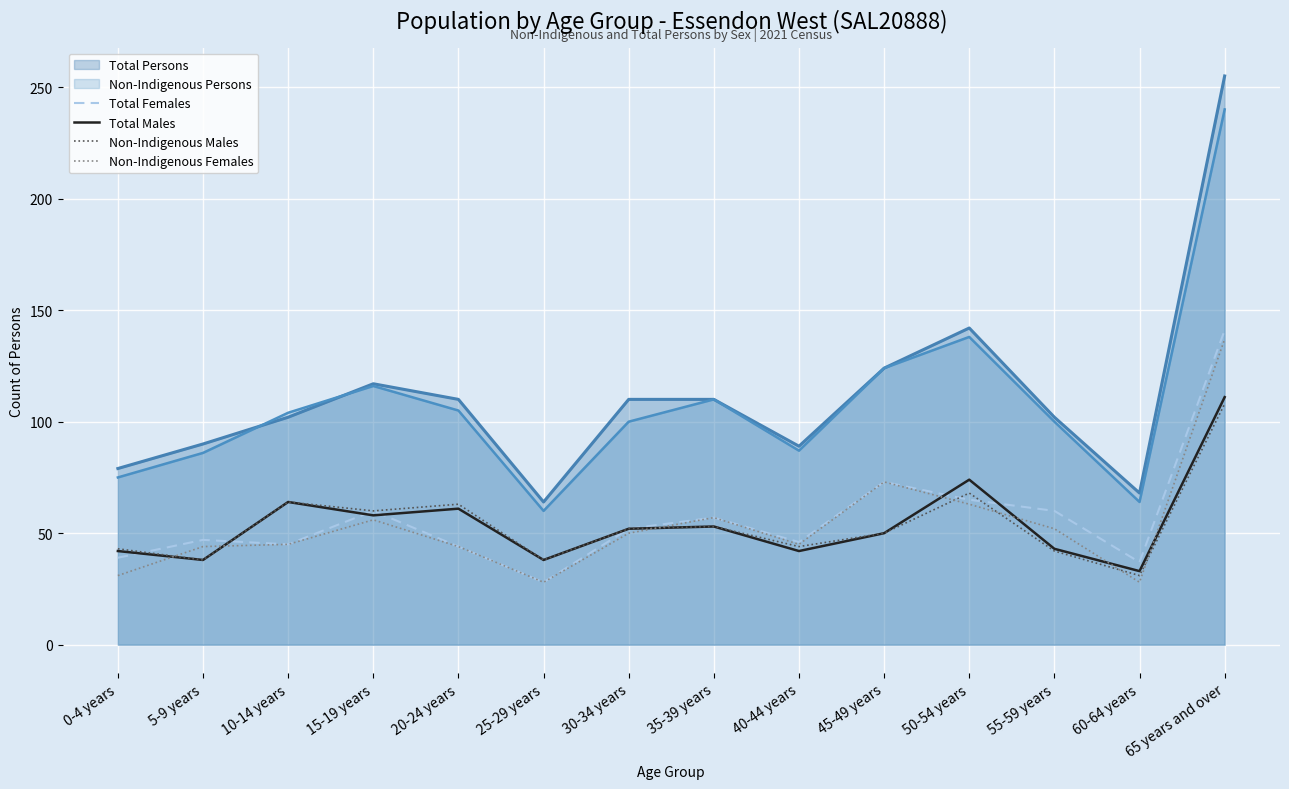

What is the difference between the maximum and minimum values in the Total Females series?

113